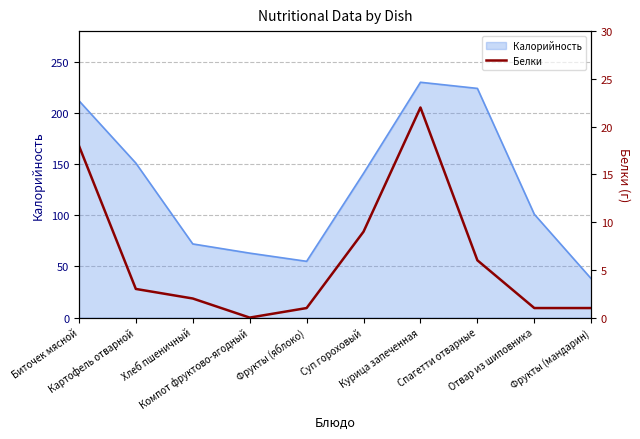

Which has a higher value, Хлеб пшеничный or Спагетти отварные?

Спагетти отварные